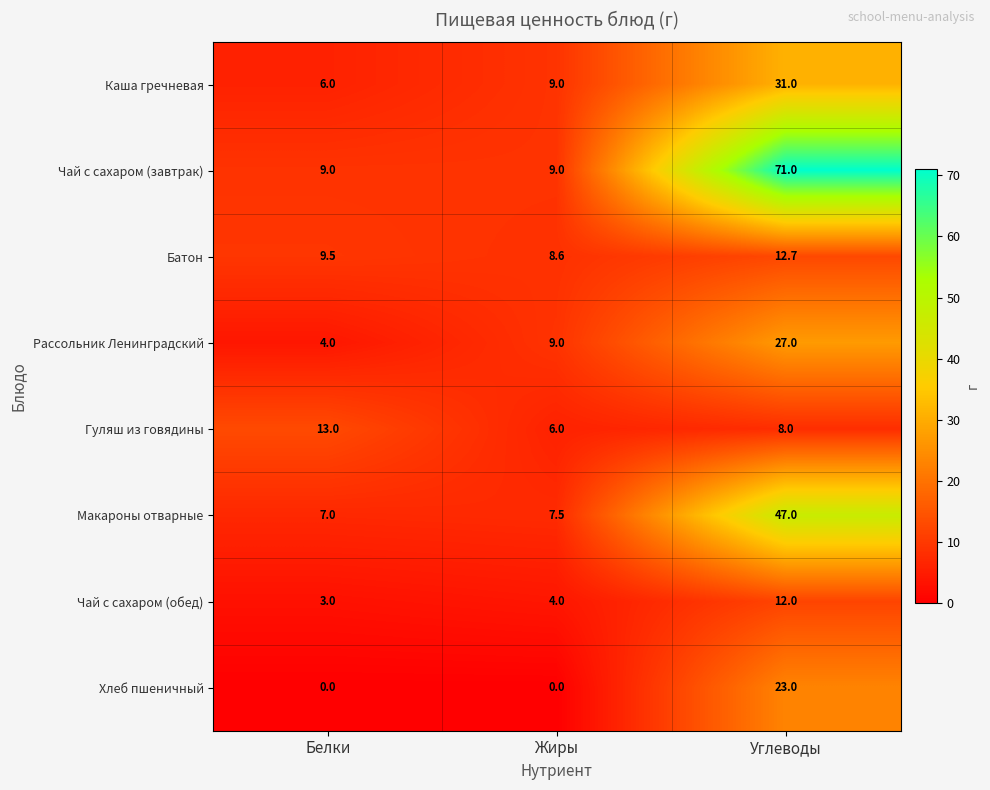

True or false: Каша гречневая has a value of 6.0 at Белки.

True